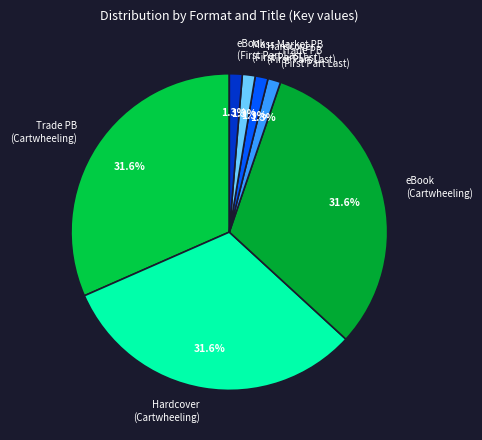

Is there a majority slice in this chart?

No